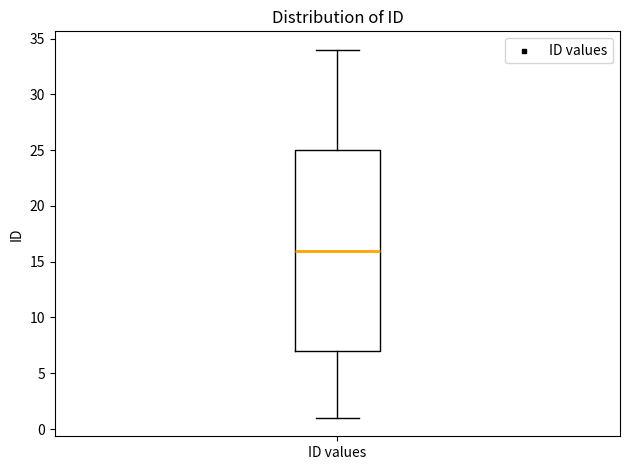

Transcribe this box plot: give where the median line is, the range the box spans, and where the two whiskers end, as read against the y-axis. The values are not printed on the chart, so give them approximately, as read against the axis.

median 16, box 7 to 25, whiskers 1 to 34